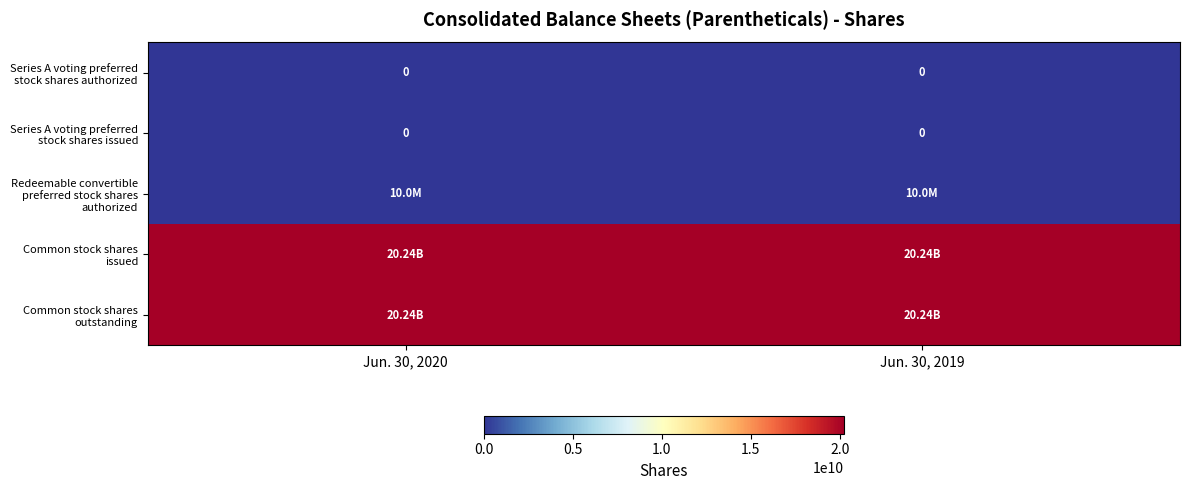

Which series has the largest total across all categories?

Common stock shares issued